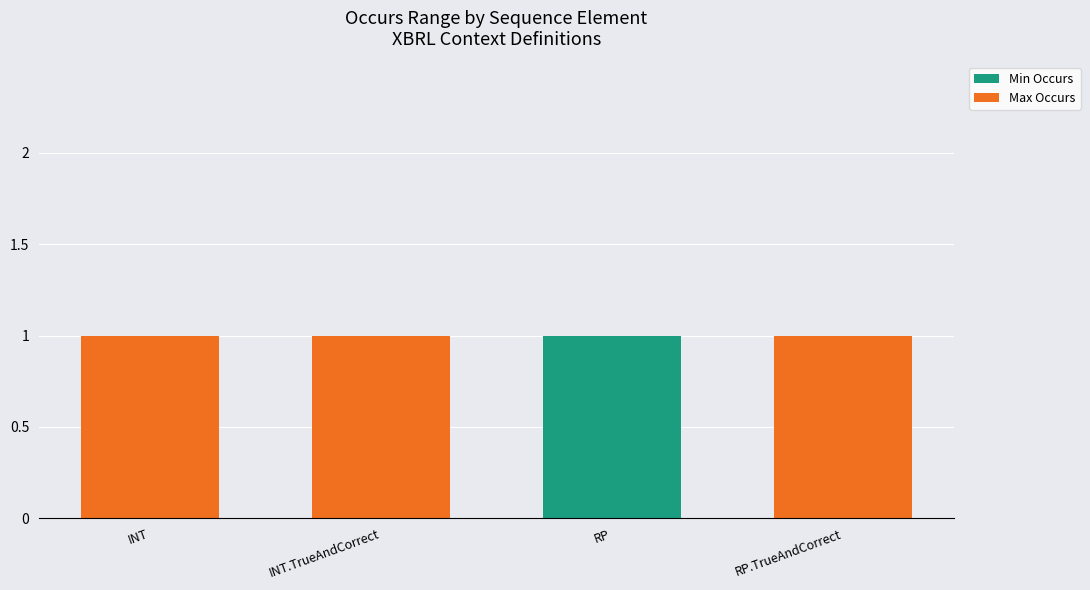

What is the sum of all Min Occurs values?

1